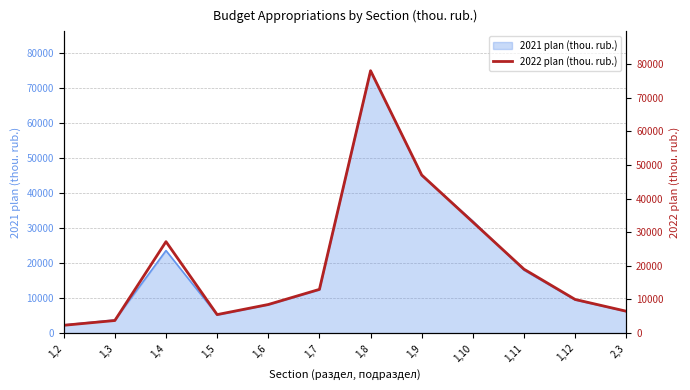

Rank the categories by value from highest to lowest.

1,8, 1,9, 1,10, 1,4, 1,11, 1,7, 1,12, 1,6, 2,3, 1,5, 1,3, 1,2